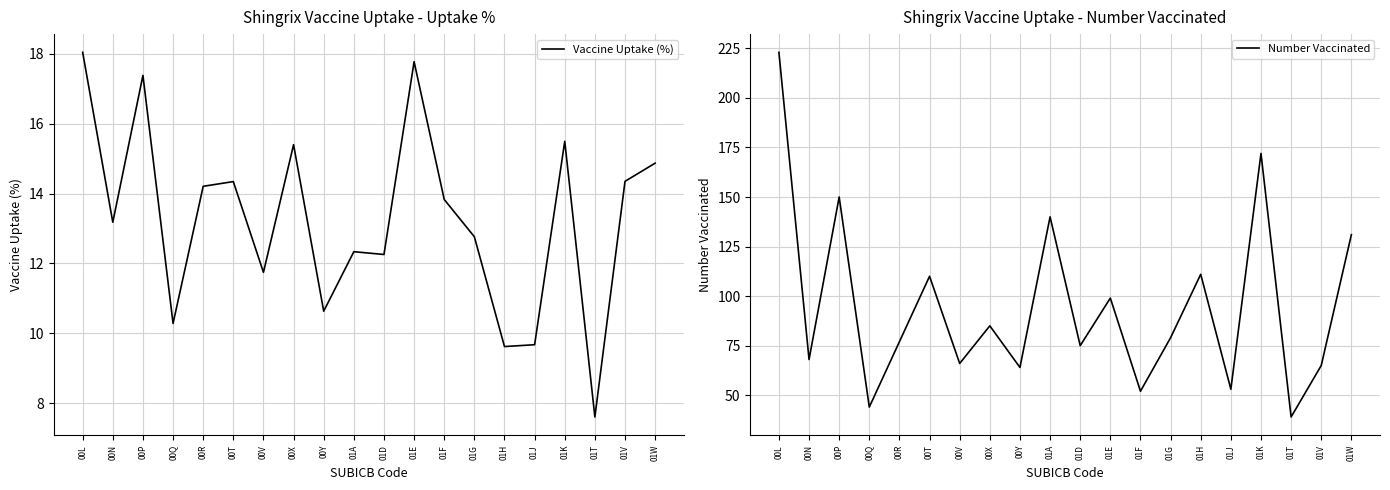

What is the difference between the Vaccine Uptake (%) values at 00L and 01W?

3.2